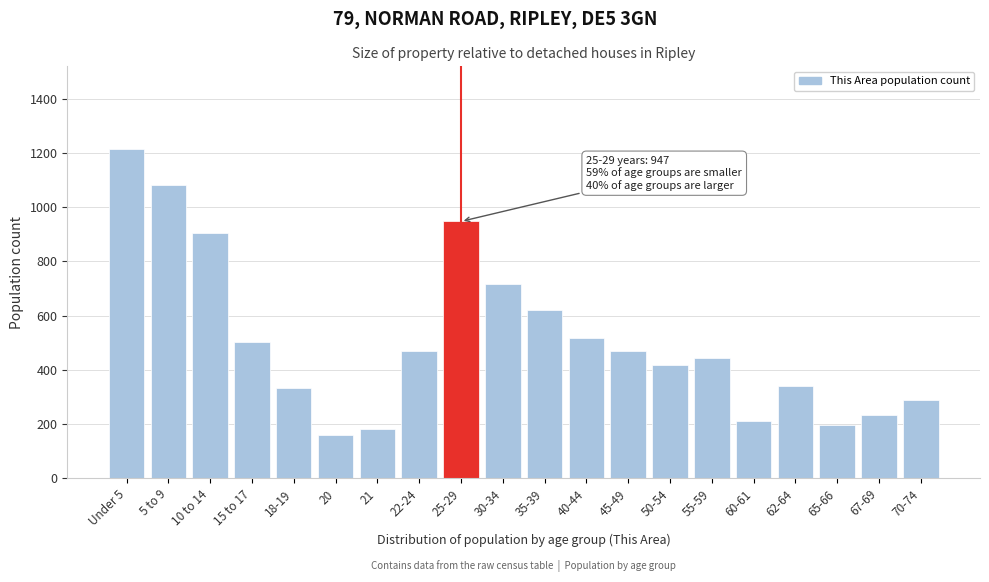

What value does the data have at 65-66, to the nearest 50?

200